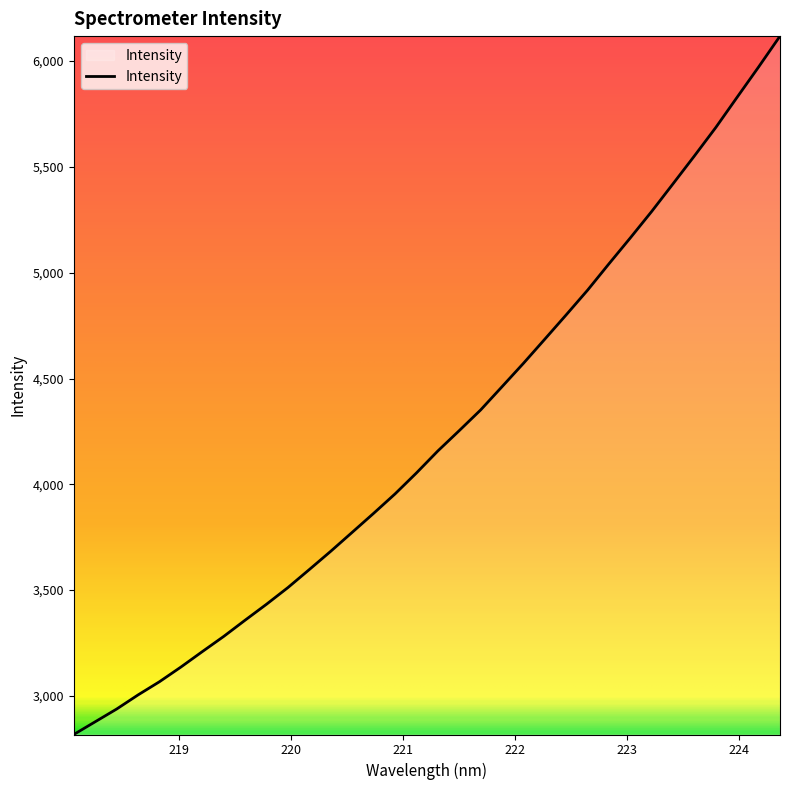

What is the smallest value displayed?

2817.7